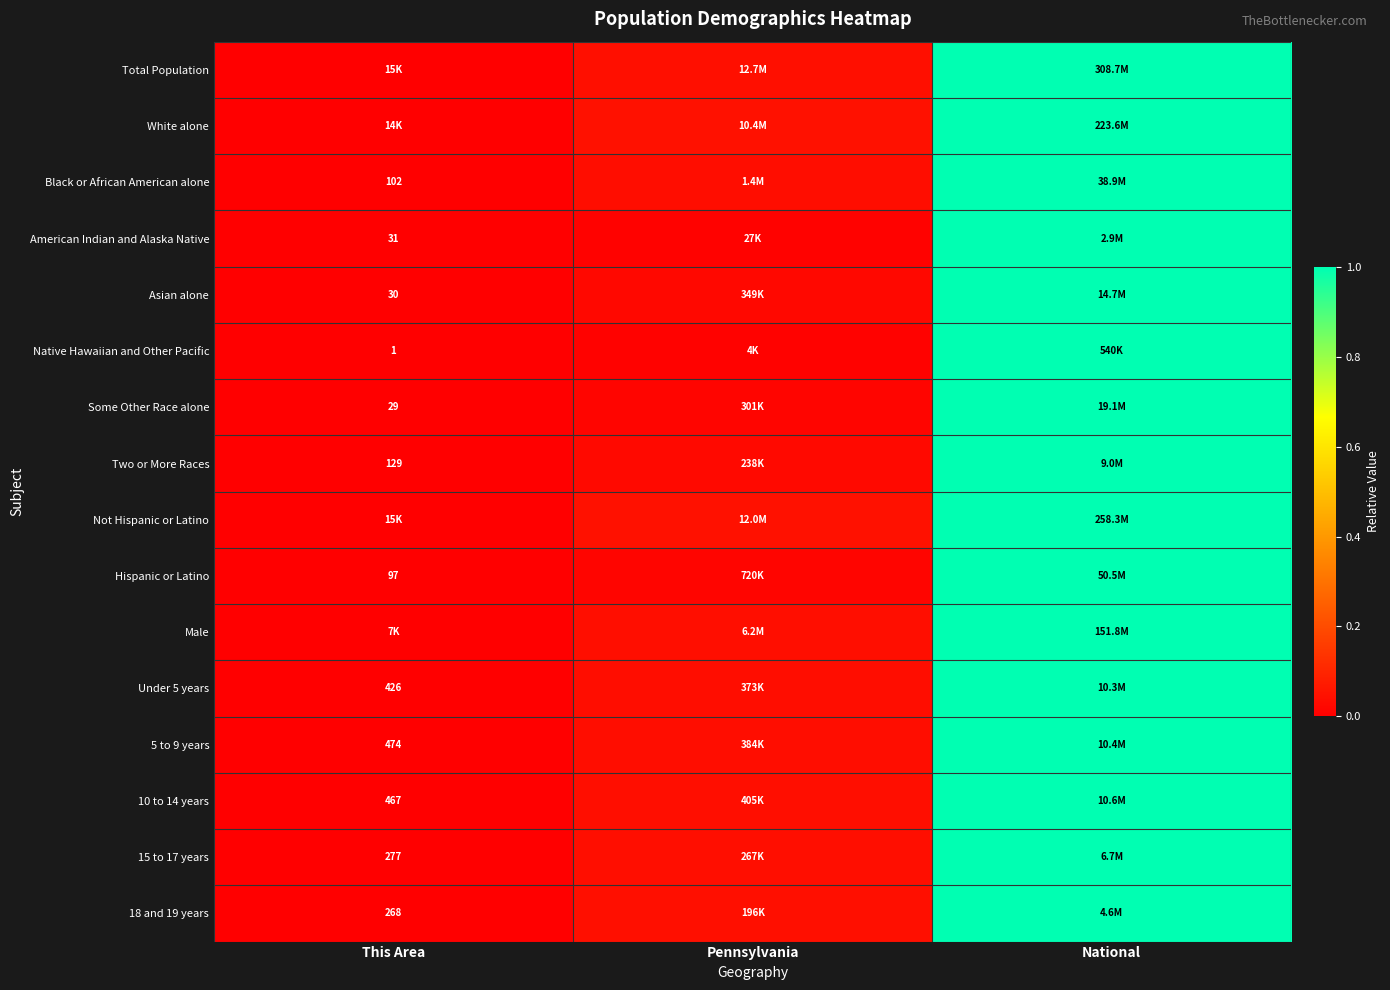

Rank the categories by Under 5 years value from lowest to highest.

This Area, Pennsylvania, National